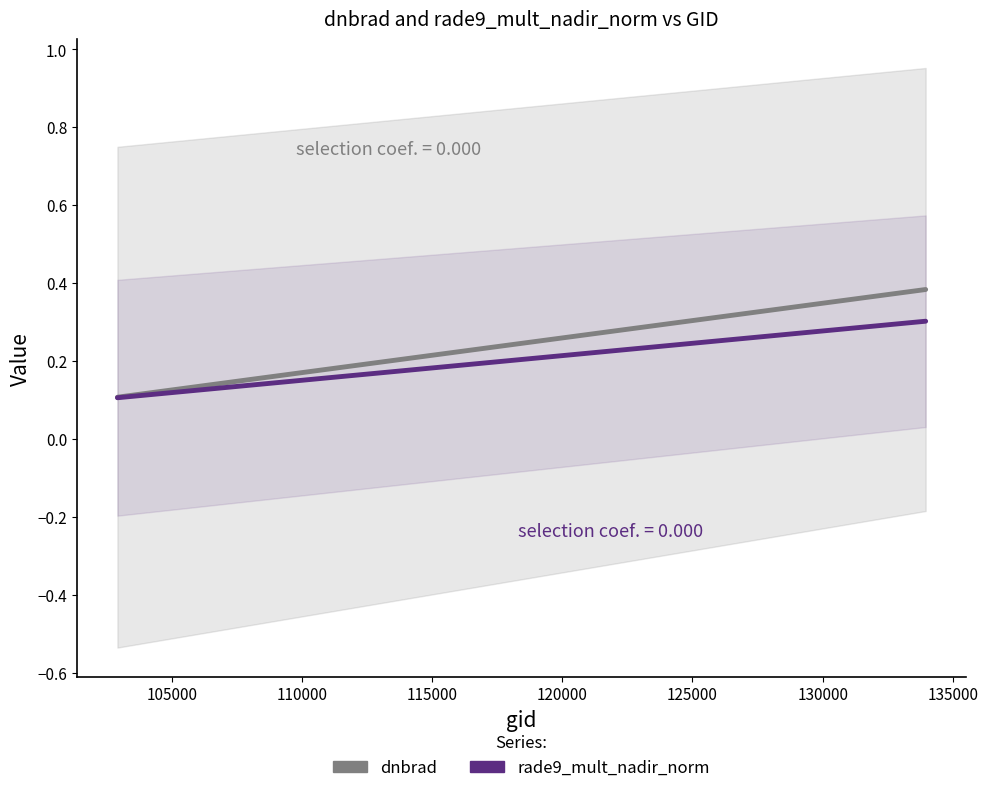

What is the difference between the maximum and minimum values in the dnbrad series?

0.3